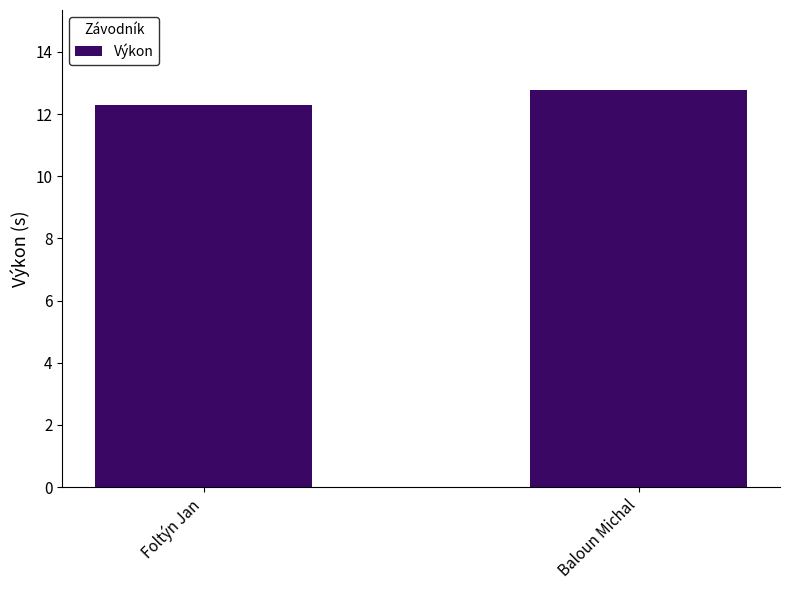

What is the average value?

12.5